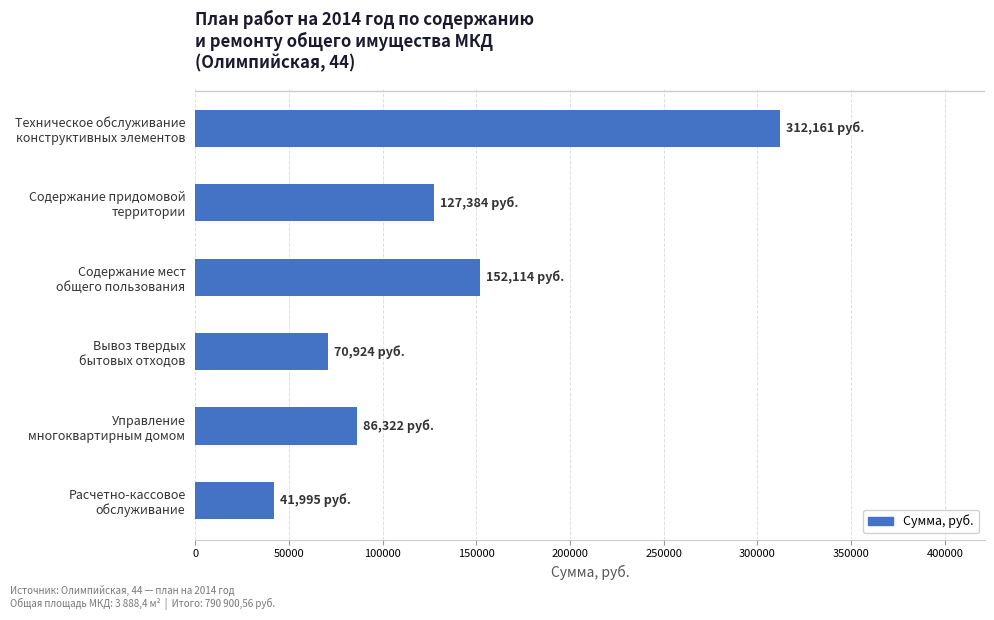

What is the difference between the maximum and minimum values?

270166.0